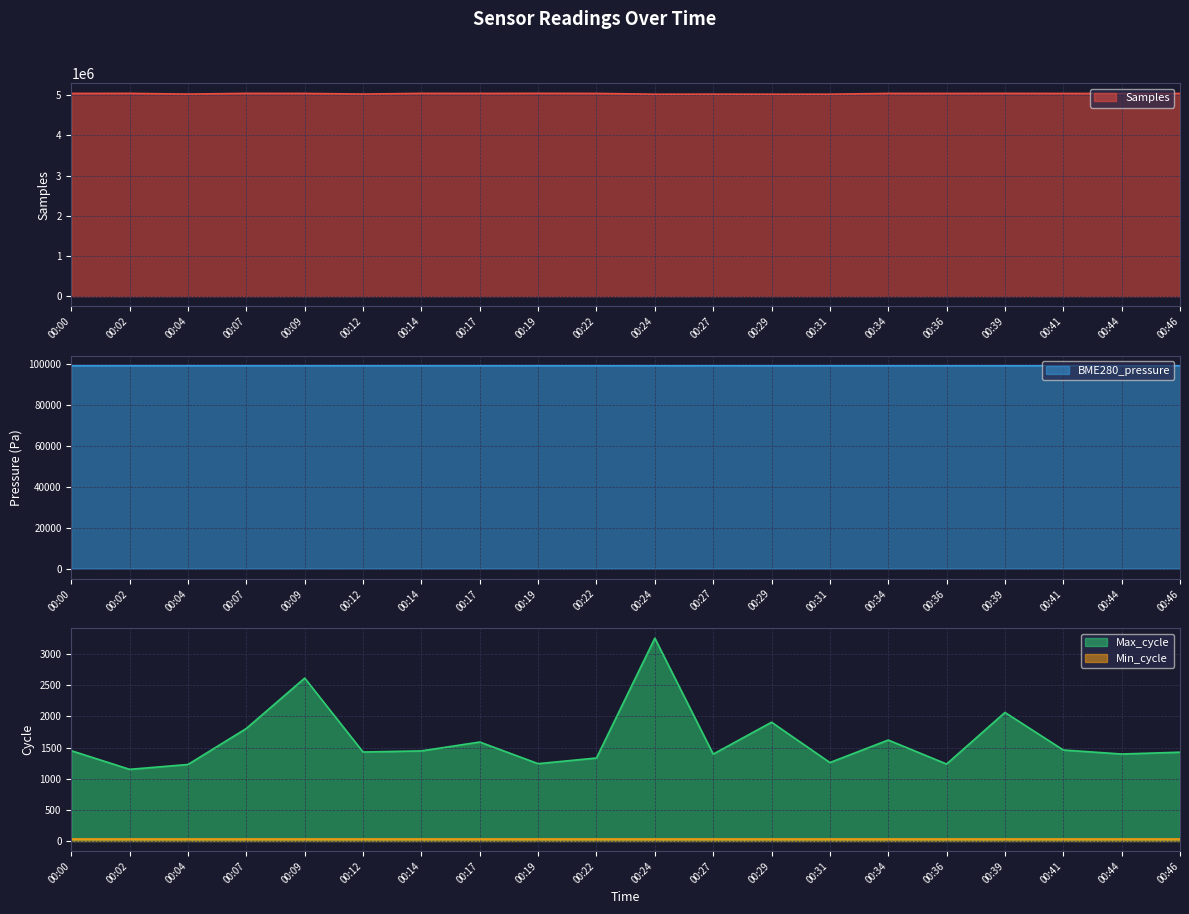

True or false: Max_cycle has a value of 1806.0 at 00:07.

True